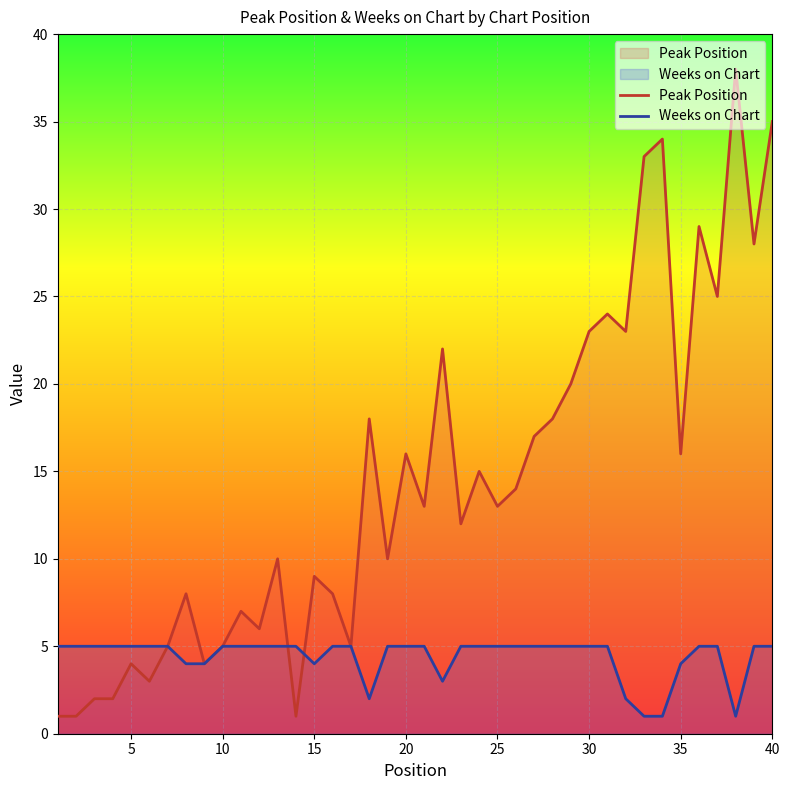

How many times do Peak Position and Weeks on Chart cross each other?

2